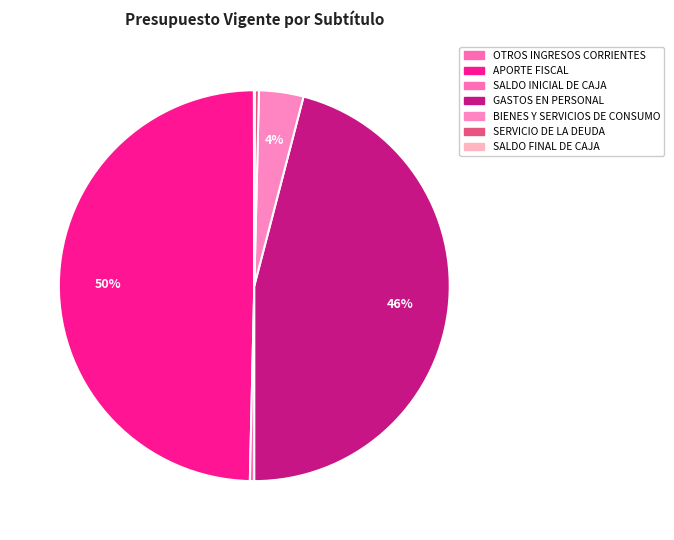

What is the change in value from APORTE FISCAL to SALDO FINAL DE CAJA?

-2962176